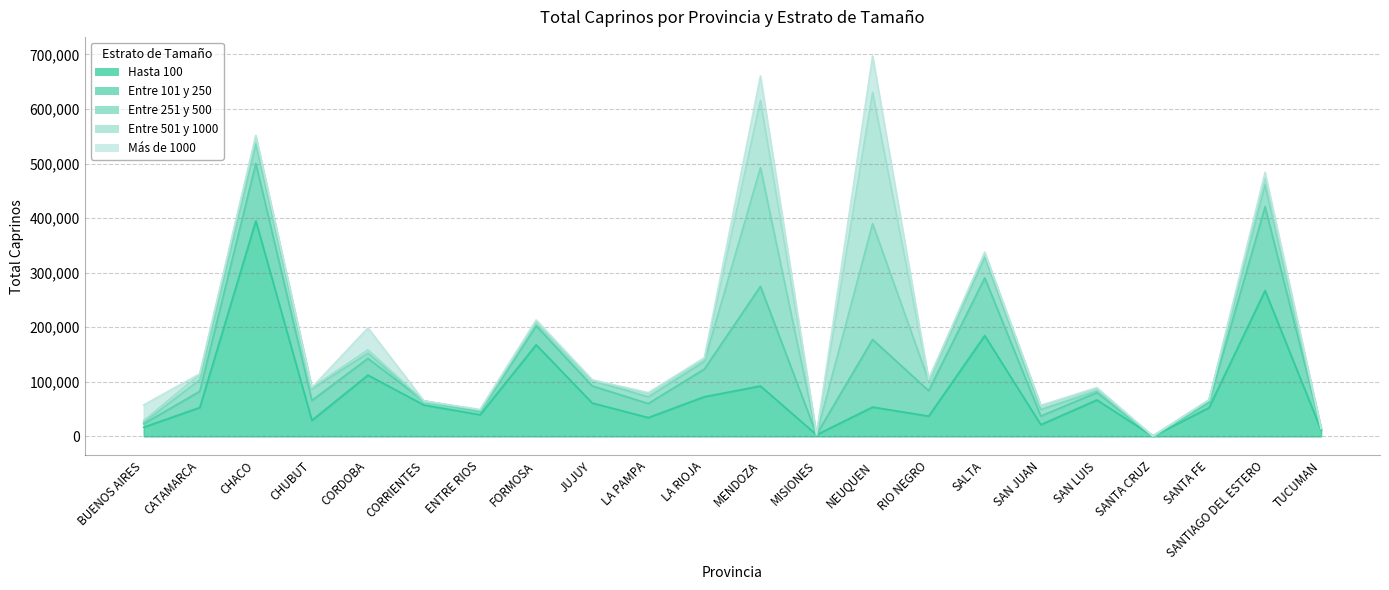

What is the label of the 14th point from the left?

NEUQUEN